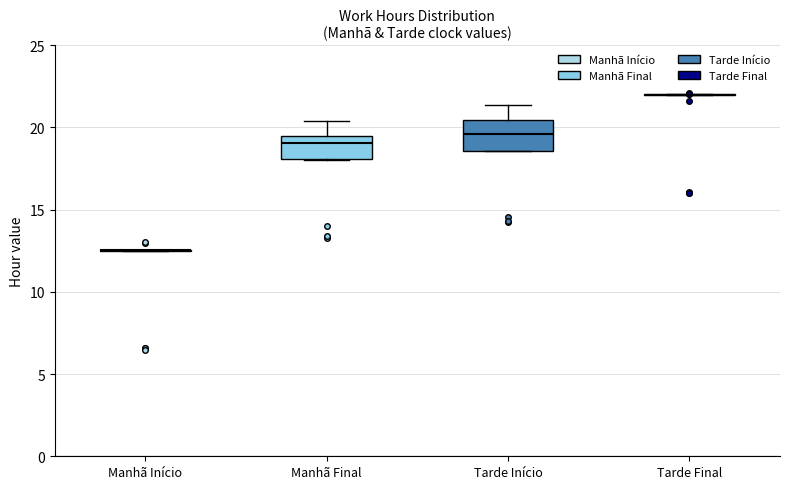

Reading left to right, transcribe this box plot: for each box, give where its median line is, the range the box spans, and where its two whiskers end, as read against the y-axis. The values are not printed on the chart, so give them approximately, as read against the axis.

Manhã Início: box collapsed to a line at 12.5, whiskers 12.5 to 12.5
Manhã Final: median 19.0, box 18.0 to 19.5, whiskers 18.0 to 20.5
Tarde Início: median 19.5, box 18.5 to 20.5, whiskers 18.5 to 21.5
Tarde Final: box collapsed to a line at 22.0, whiskers 22.0 to 22.0